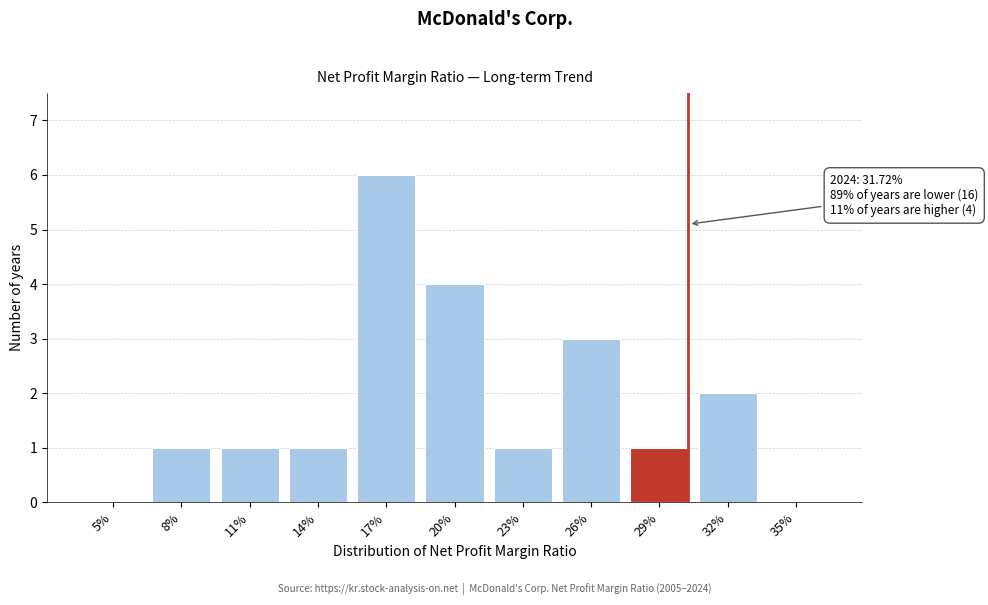

Reading left to right, what are all the values shown in this chart?

5%=0	8%=1	11%=1	14%=1	17%=6	20%=4	23%=1	26%=3	29%=1	32%=2	35%=0